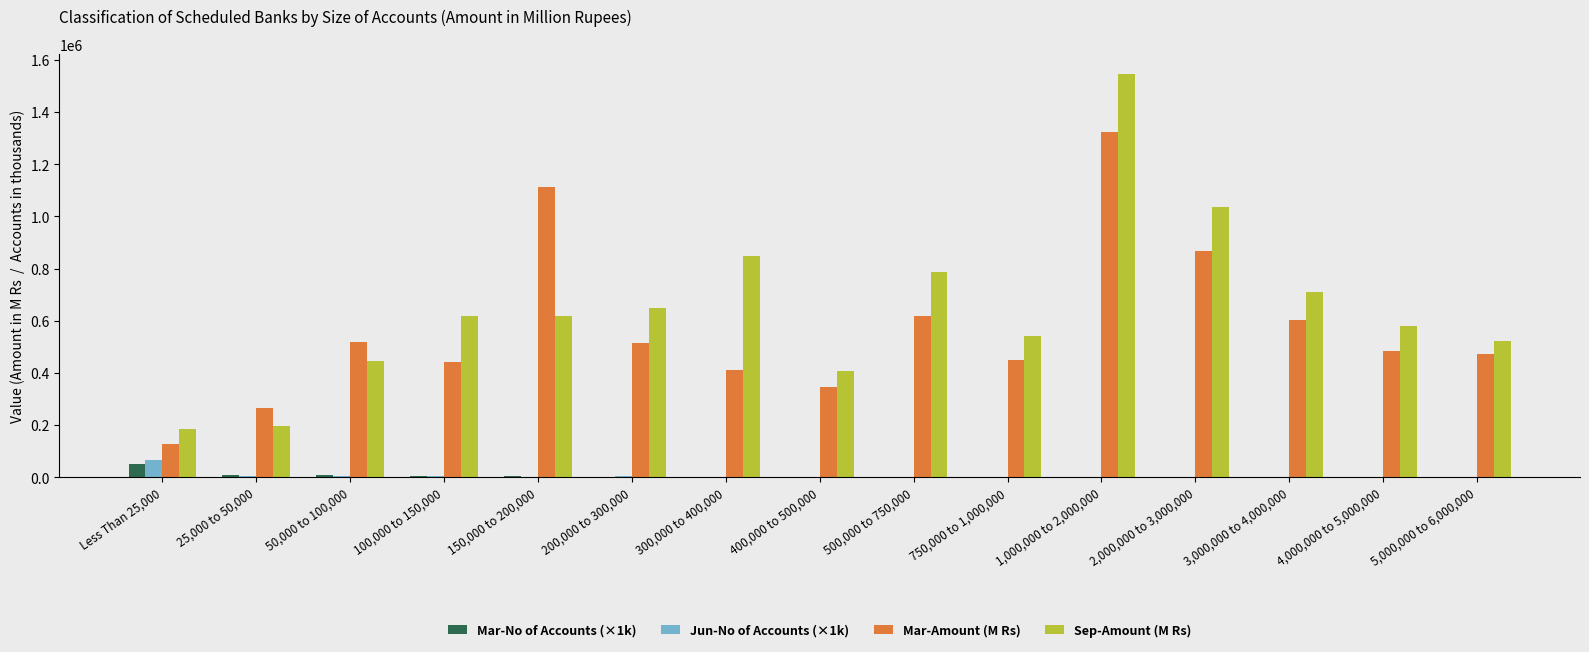

Between 400,000 to 500,000 and 3,000,000 to 4,000,000, which series saw the biggest shift?

Sep-Amount (M Rs)